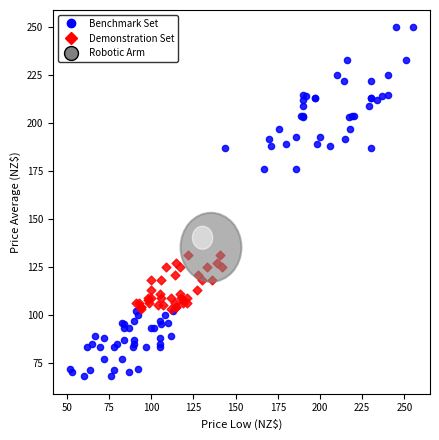

Which series reaches the minimum Y coordinate?

Benchmark Set